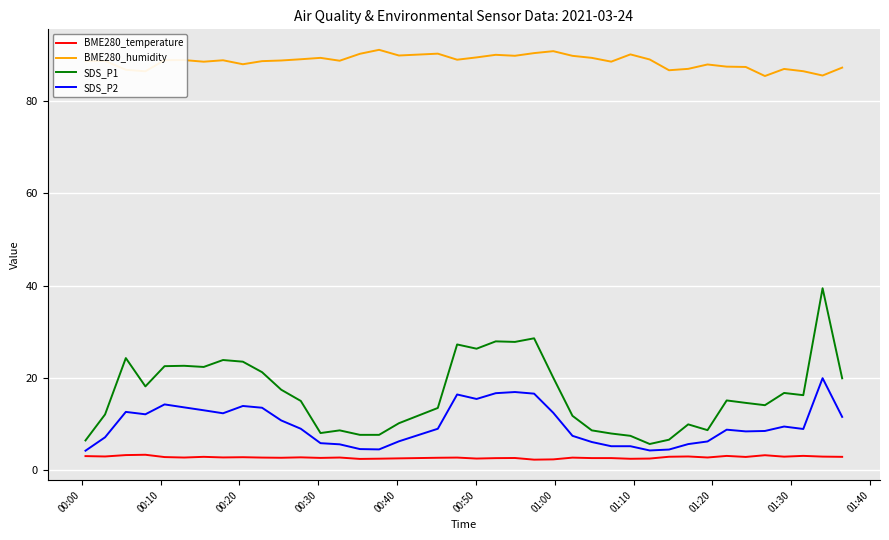

Which series has the largest range (max minus min)?

SDS_P1